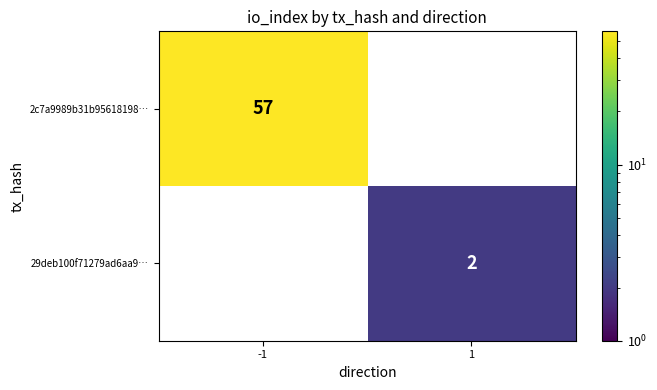

Is it true that 29deb100f71279ad6aa9… equals 1 at 1?

False